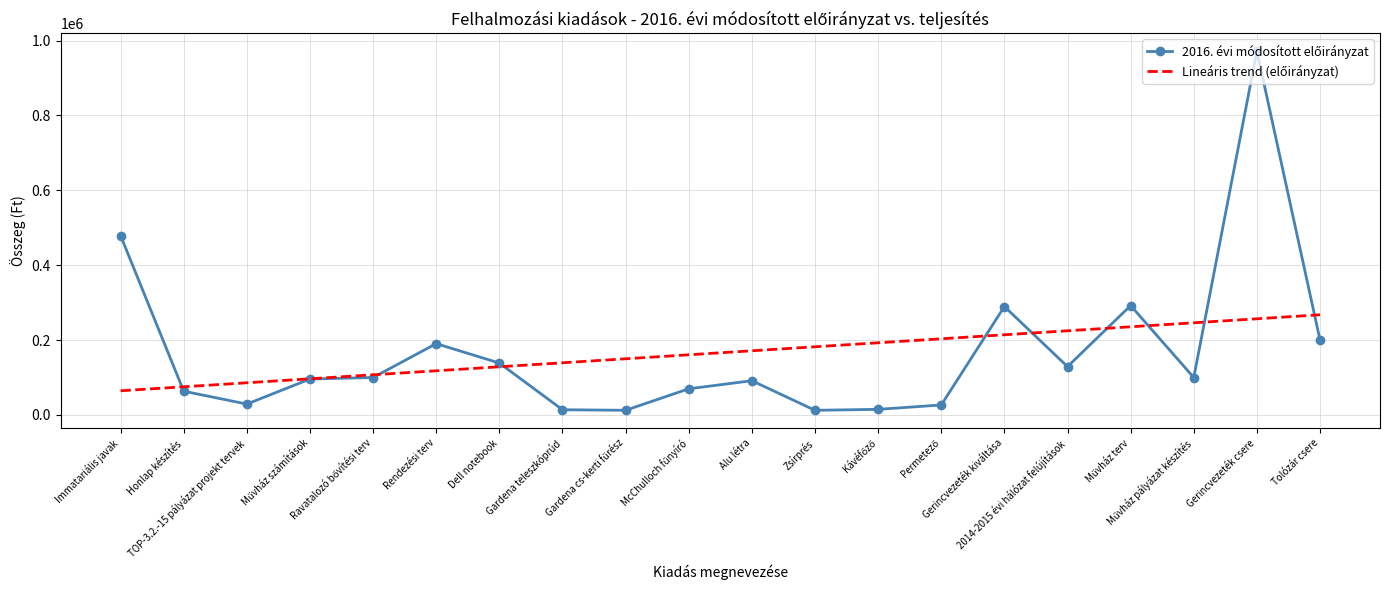

What is the maximum value shown in the chart?

971703.0